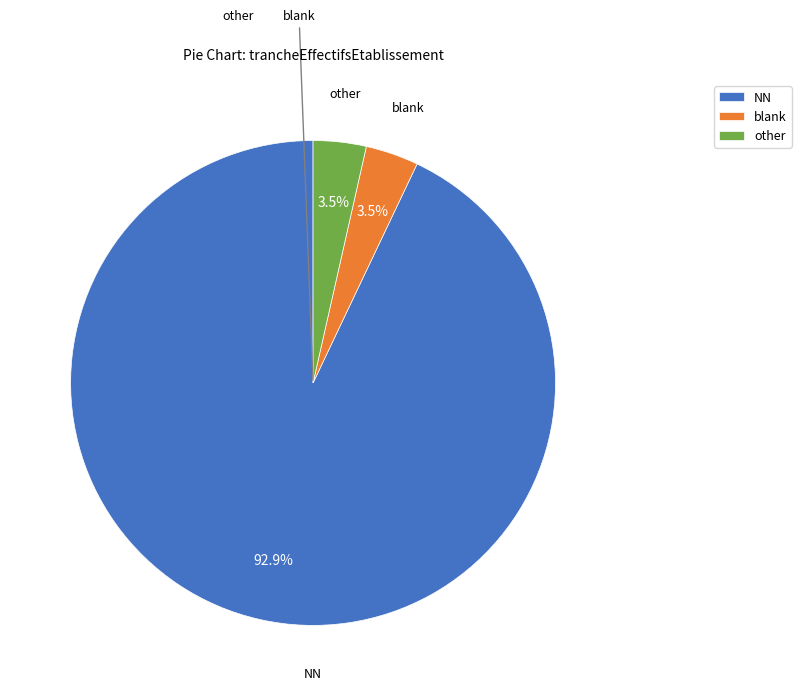

To the nearest percent, what is the average slice percentage?

33%